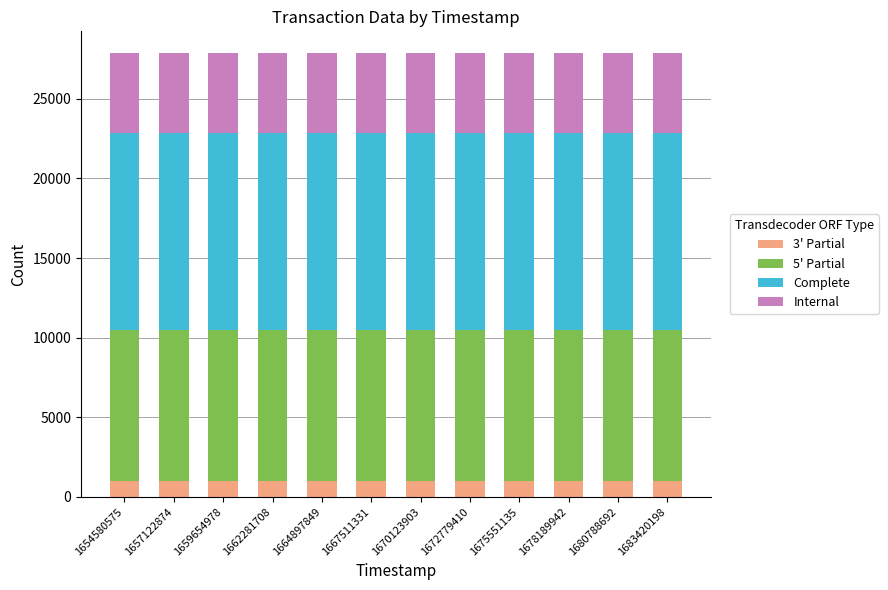

What is the value of the 3' Partial bar at the 7th from the left?

1000